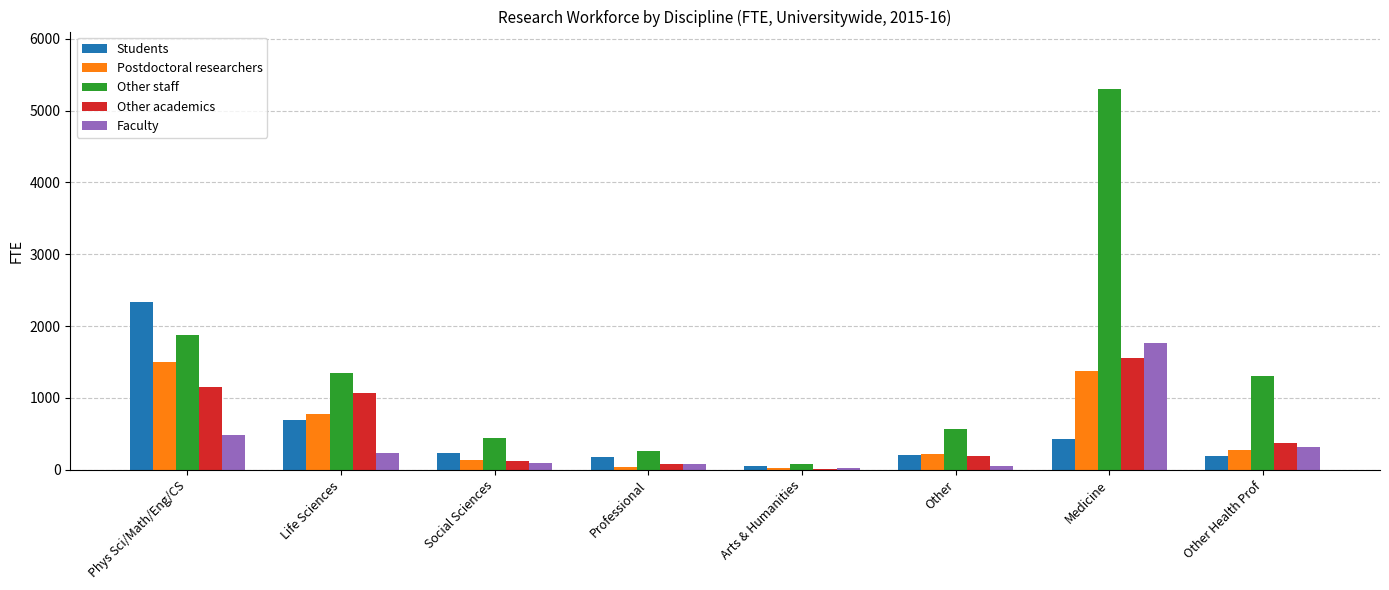

What is the sum of all Students values?

4310.6